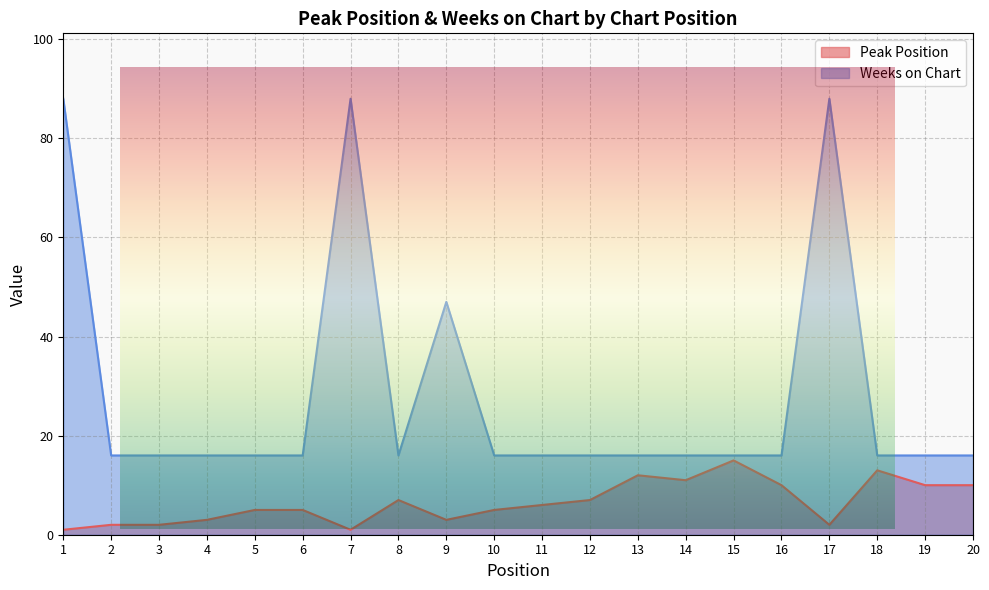

What is the average value of the Weeks on Chart series?

28